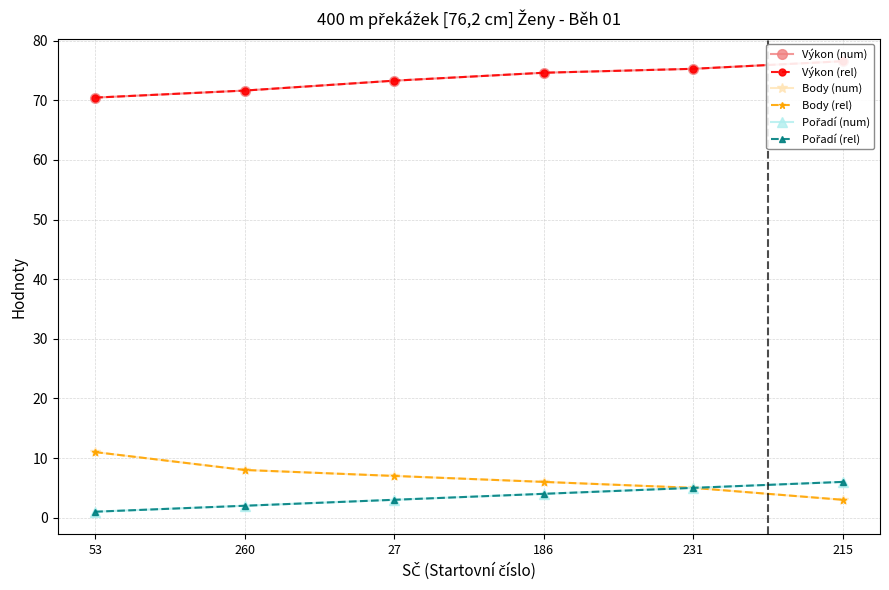

True or false: Výkon (num) and Pořadí (num) intersect in this chart.

False